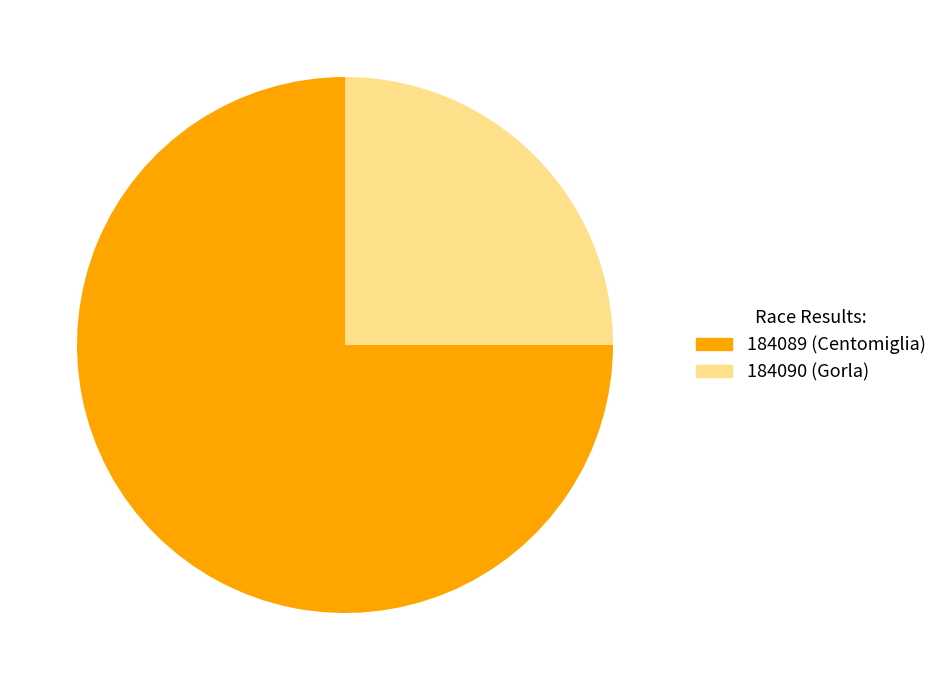

Is the sum of 184089 (Centomiglia) and 184090 (Gorla) greater than half?

Yes